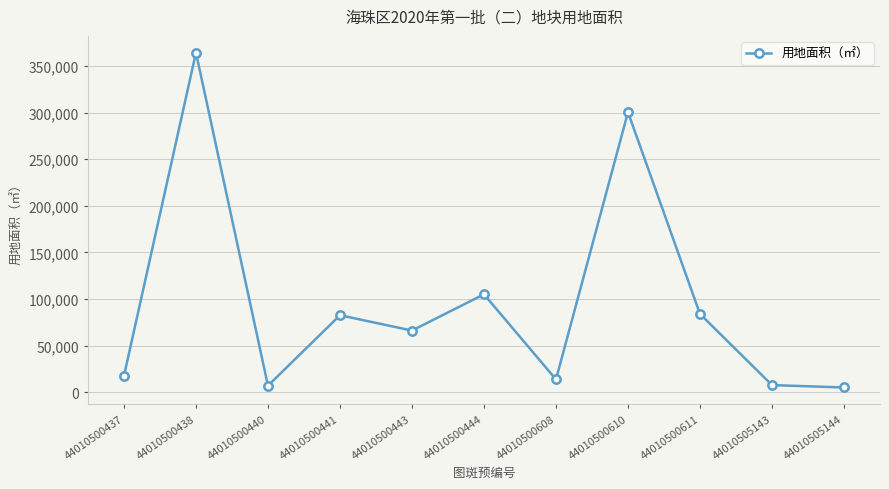

What is the maximum value shown in the chart?

364519.6